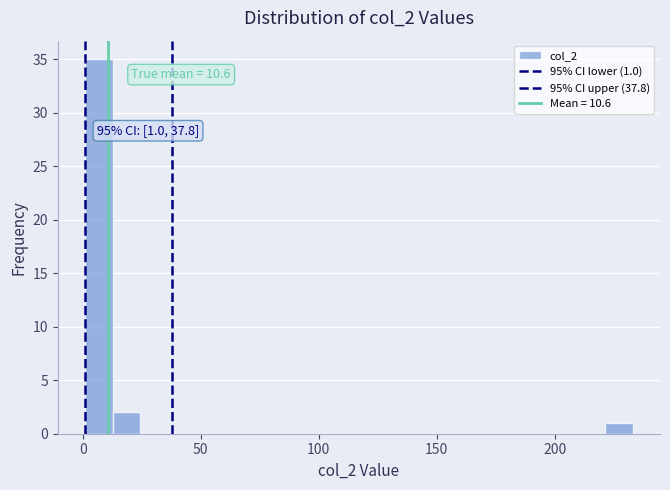

Around what value on the x-axis is the tallest bar? Give the approximate position of its centre, as read against the axis.

5